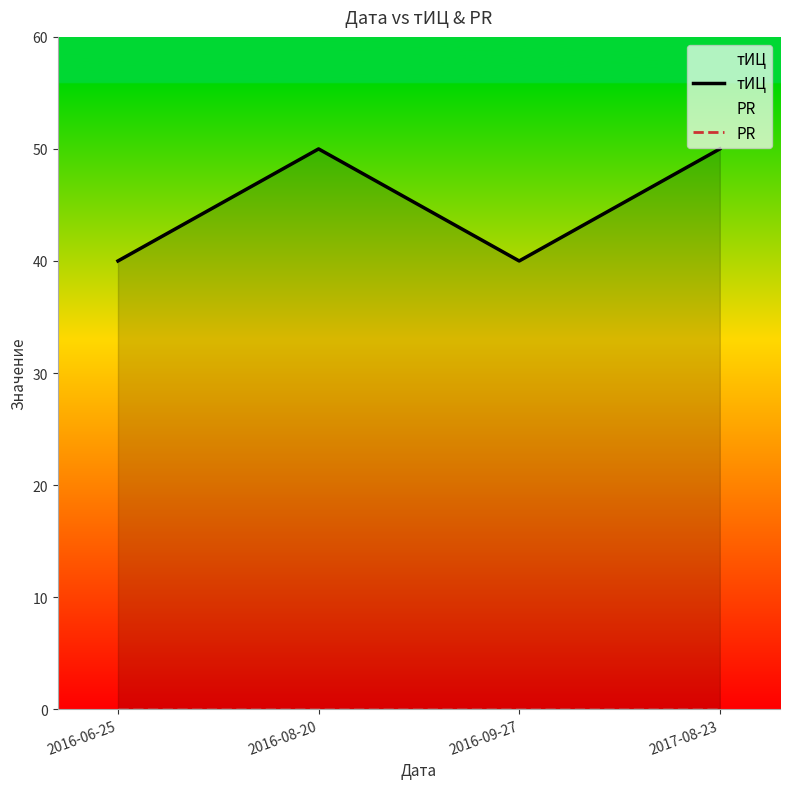

How many lines are shown in the chart?

2